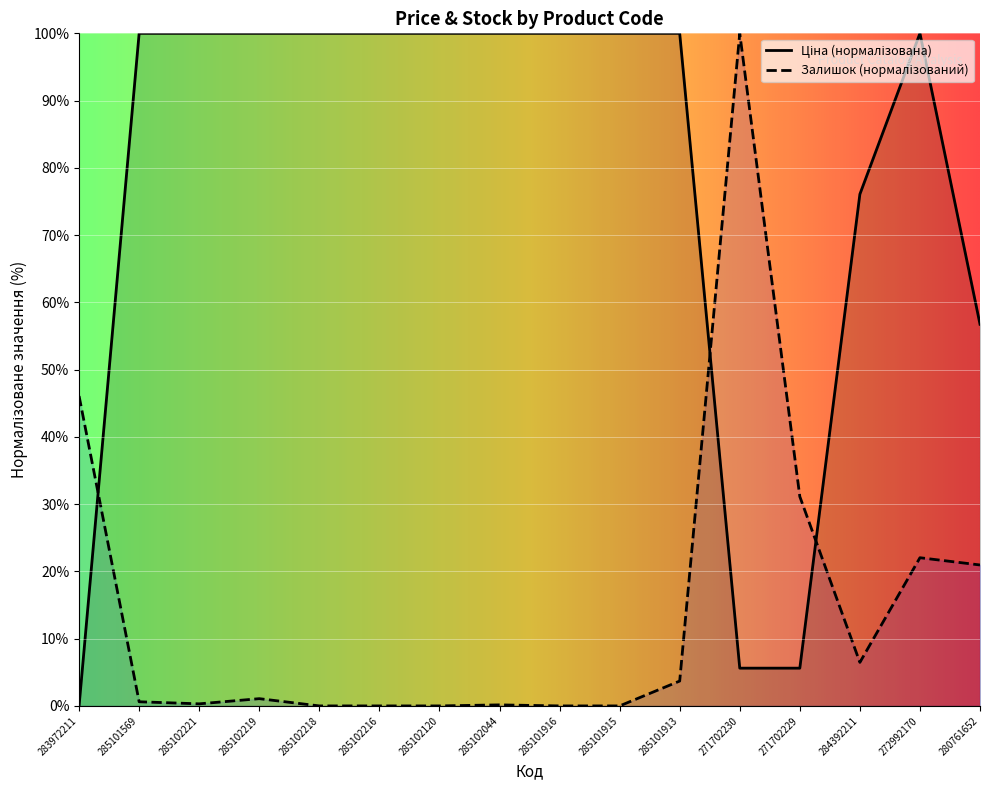

Rank the categories by Залишок value from highest to lowest.

271702230, 283972211, 271702229, 272992170, 280761652, 284392211, 285101913, 285102219, 285101569, 285102221, 285102044, 285102218, 285102216, 285102120, 285101916, 285101915